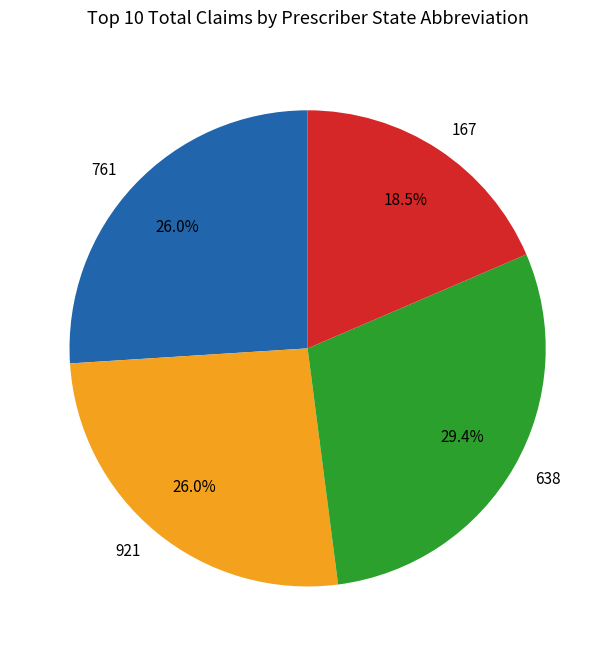

Approximately how many times larger is the value at 761 compared to 638?

0.9